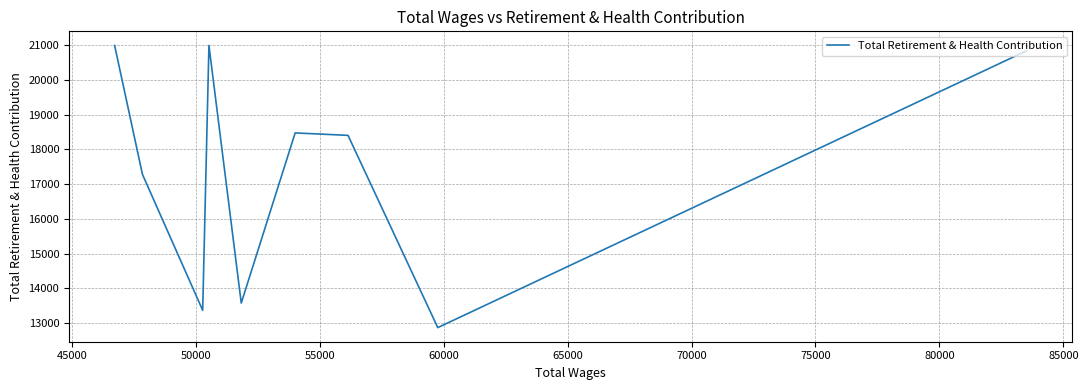

Is it true that the value at 45000 is 7827?

False